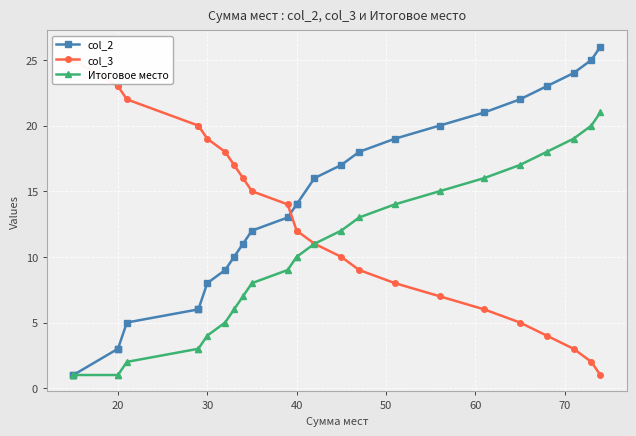

What is the difference between the maximum and minimum values in the Итоговое место series?

20